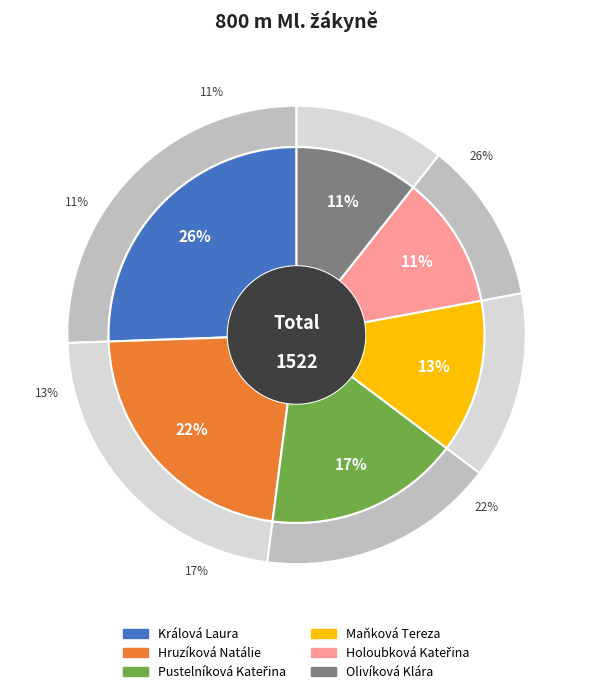

Does any single category account for the majority?

No